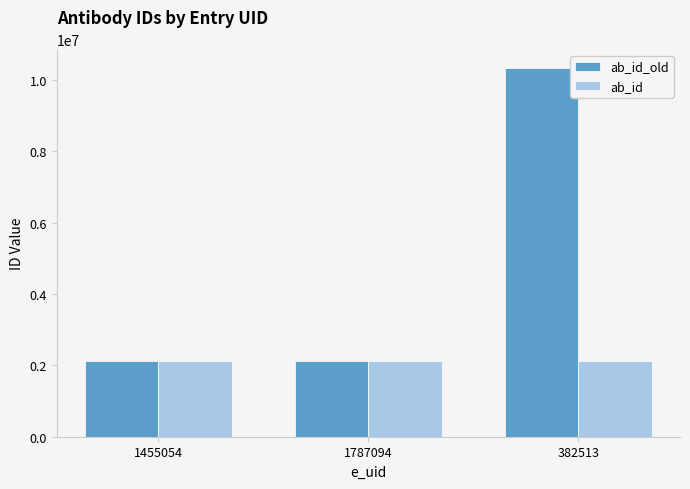

What is the lowest value of the ab_id_old series?

2122177